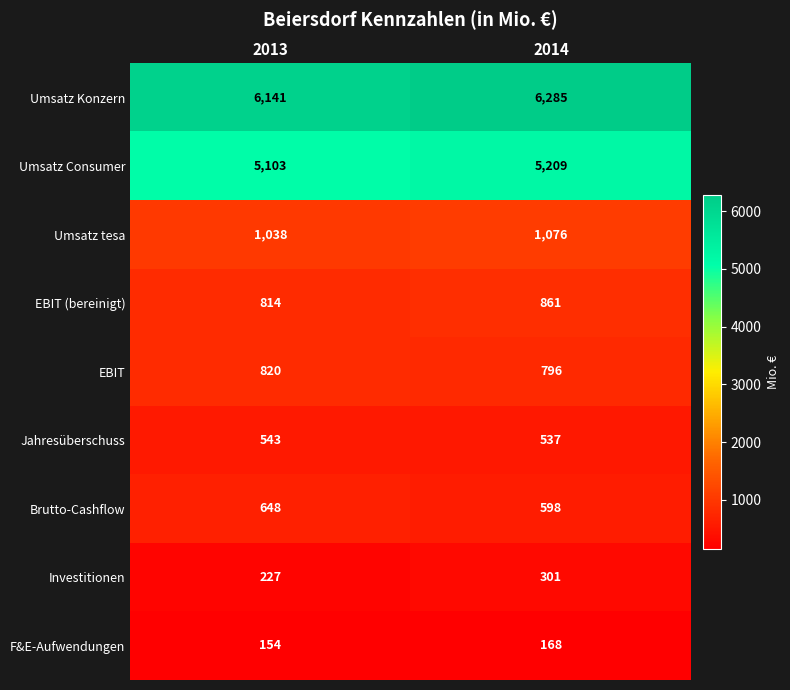

At how many categories does at least one series exceed 3413?

2